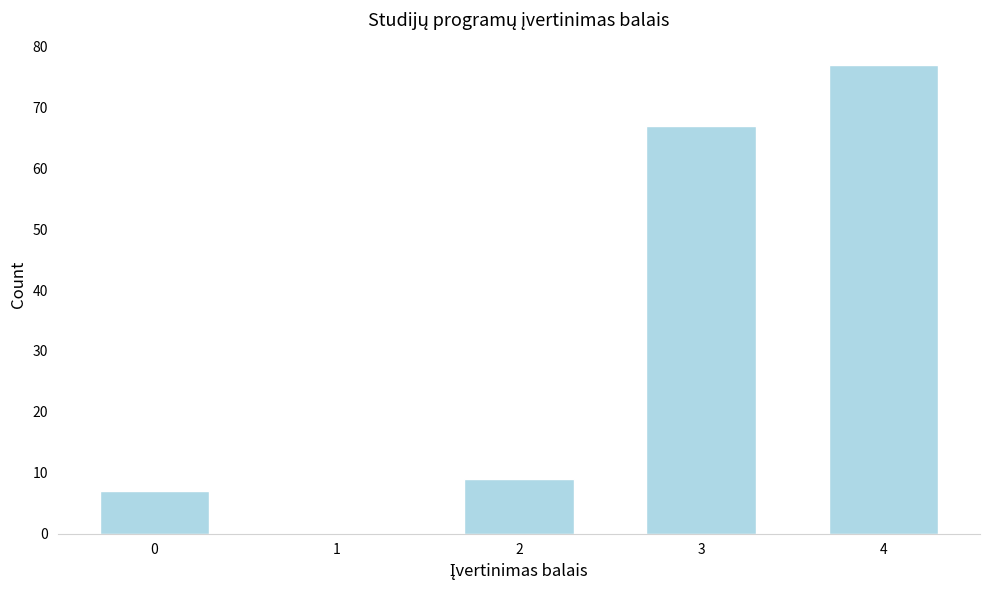

Read the value at 3, to the nearest 10.

70